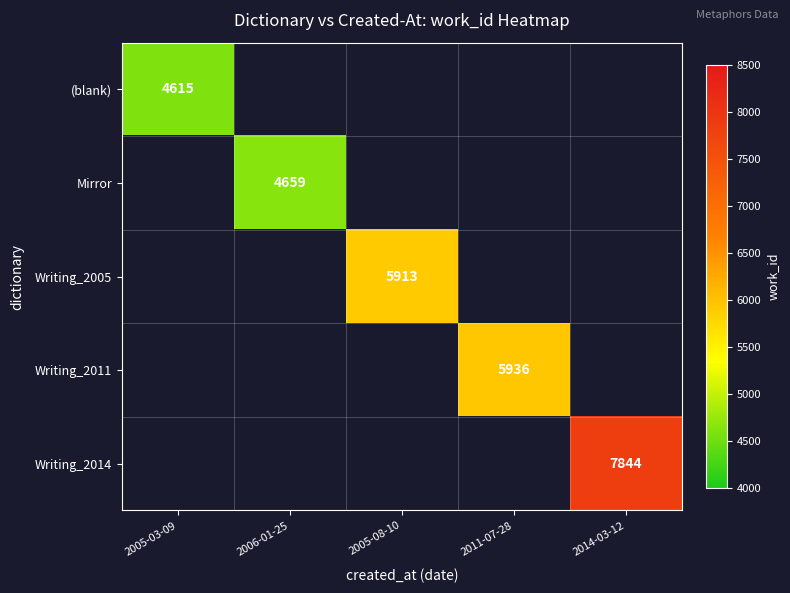

The value of (blank) at 2005-03-09 is 6143. True or false?

False